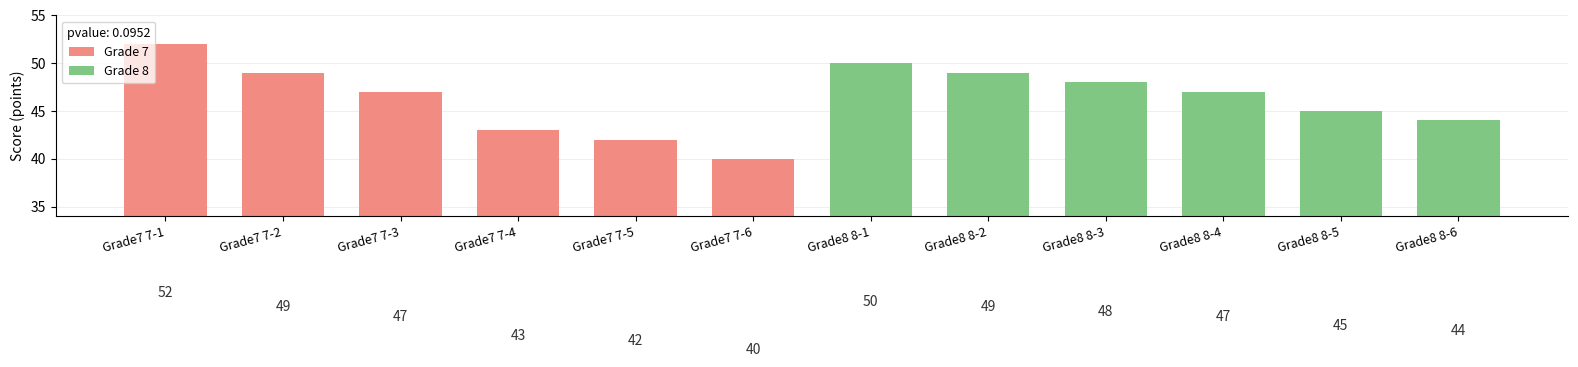

Are the bars grouped side by side (vs. stacked)?

Yes